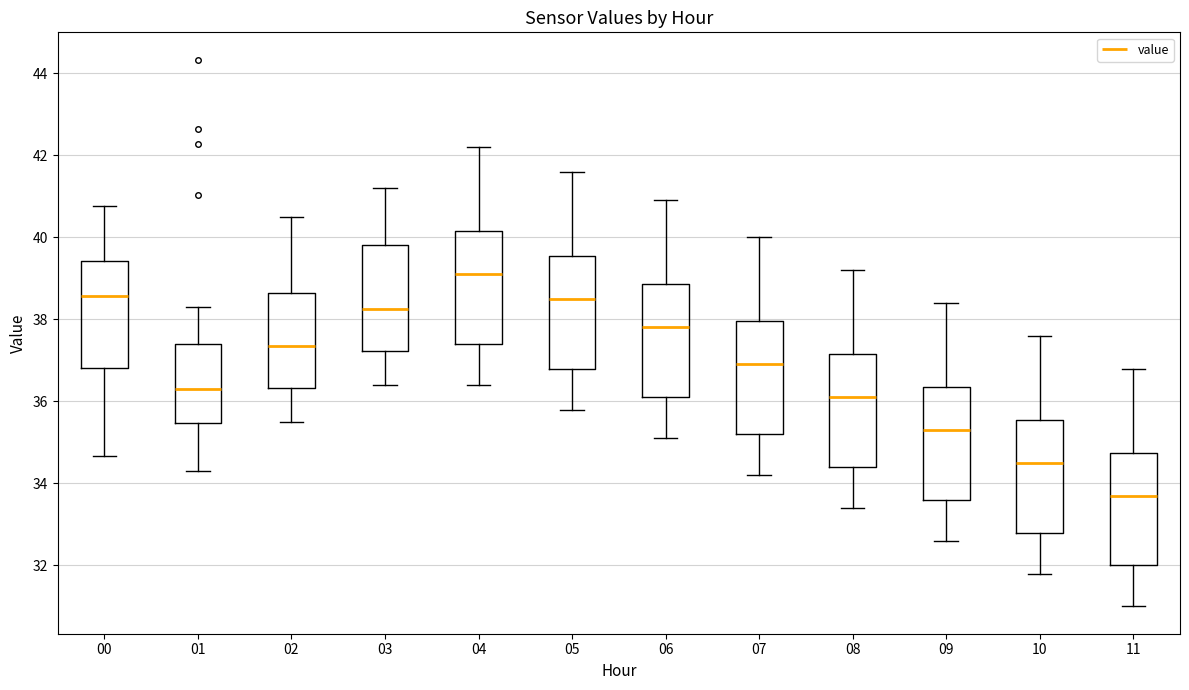

Reading left to right, transcribe this box plot: for each box, give where its median line is, the range the box spans, and where its two whiskers end, as read against the y-axis. The values are not printed on the chart, so give them approximately, as read against the axis.

00: median 38.6, box 36.8 to 39.4, whiskers 34.6 to 40.8
01: median 36.4, box 35.4 to 37.4, whiskers 34.4 to 38.4
02: median 37.4, box 36.4 to 38.6, whiskers 35.6 to 40.6
03: median 38.2, box 37.2 to 39.8, whiskers 36.4 to 41.2
04: median 39.2, box 37.4 to 40.2, whiskers 36.4 to 42.2
05: median 38.6, box 36.8 to 39.6, whiskers 35.8 to 41.6
06: median 37.8, box 36.2 to 38.8, whiskers 35.2 to 41.0
07: median 37.0, box 35.2 to 38.0, whiskers 34.2 to 40.0
08: median 36.2, box 34.4 to 37.2, whiskers 33.4 to 39.2
09: median 35.4, box 33.6 to 36.4, whiskers 32.6 to 38.4
10: median 34.6, box 32.8 to 35.6, whiskers 31.8 to 37.6
11: median 33.8, box 32.0 to 34.8, whiskers 31.0 to 36.8